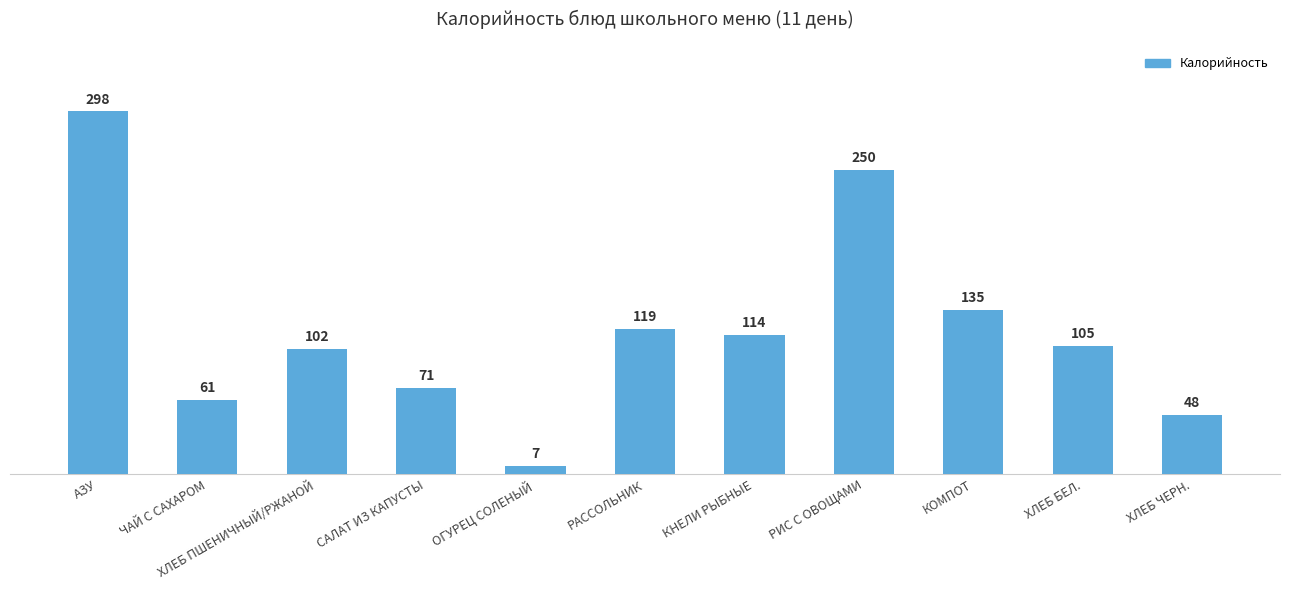

Which has a higher value, САЛАТ ИЗ КАПУСТЫ or ЧАЙ С САХАРОМ?

САЛАТ ИЗ КАПУСТЫ